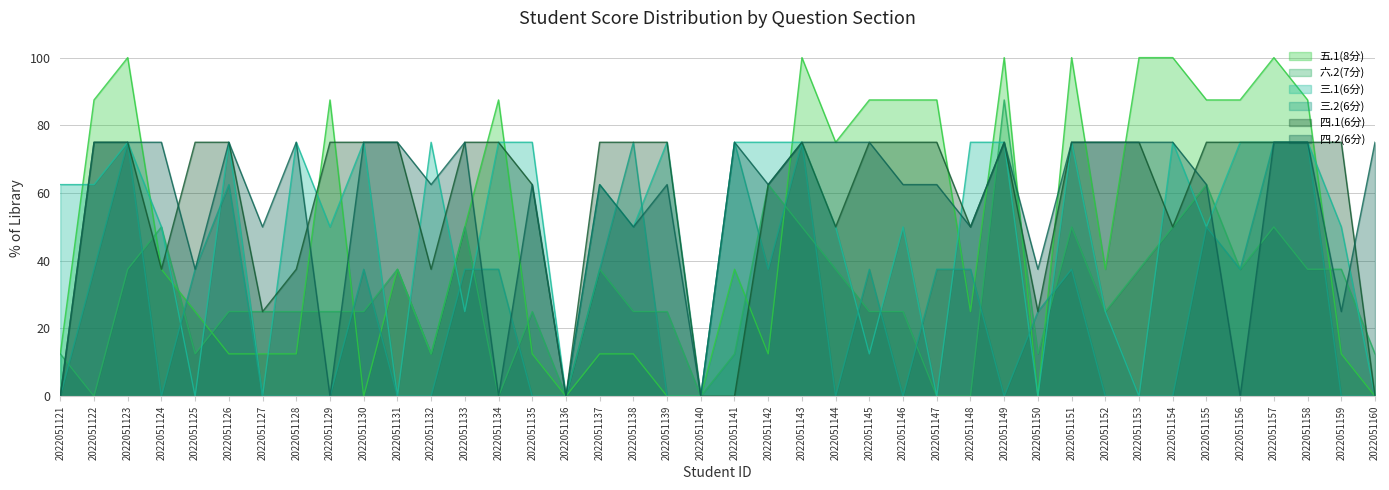

The value of 三.2(6分) at 2022051137 is 37.5. True or false?

True